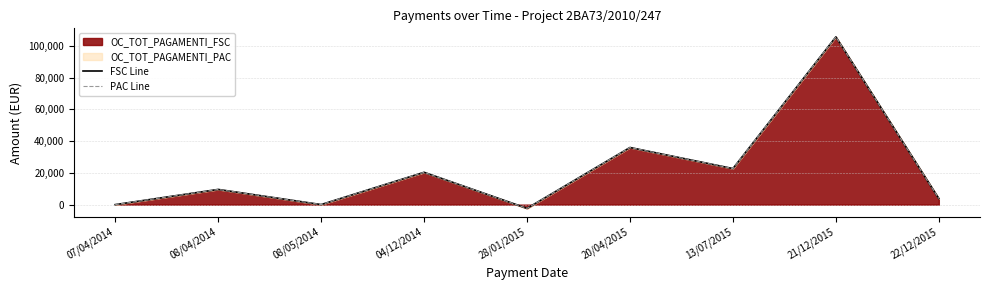

Which series has the largest range (max minus min)?

FSC Line